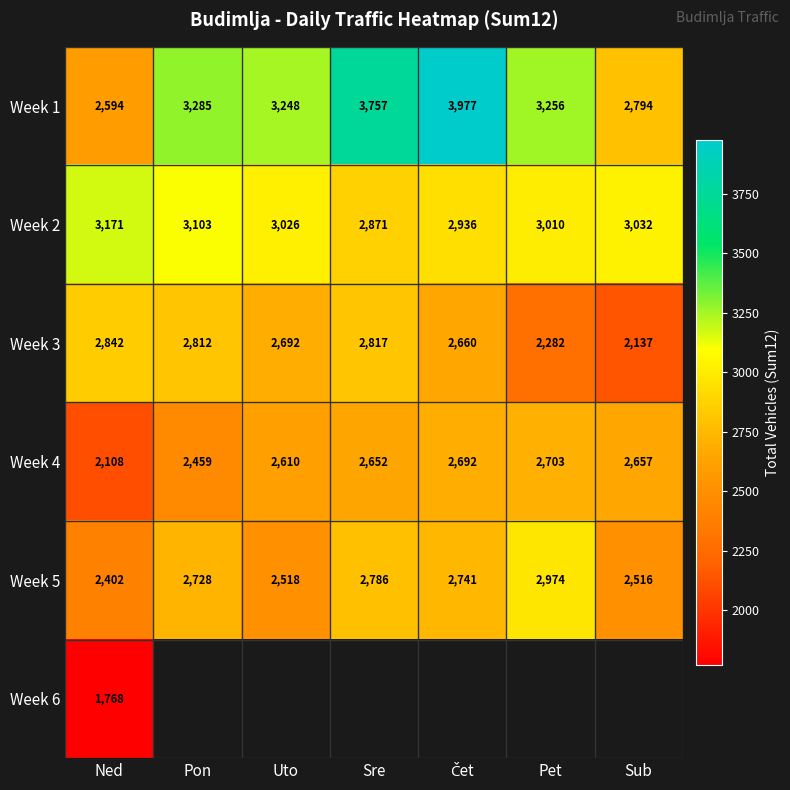

What is the total value across all series at Ned?

14885